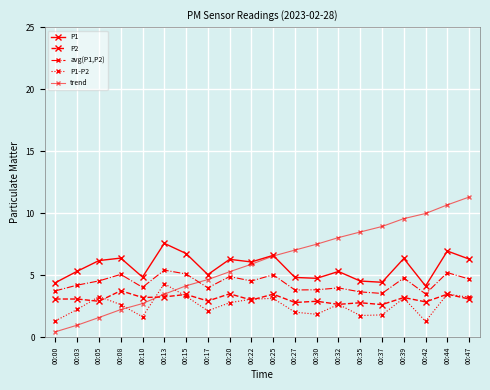

What is the difference between the maximum and second lowest values in the avg(P1,P2) series?

1.9